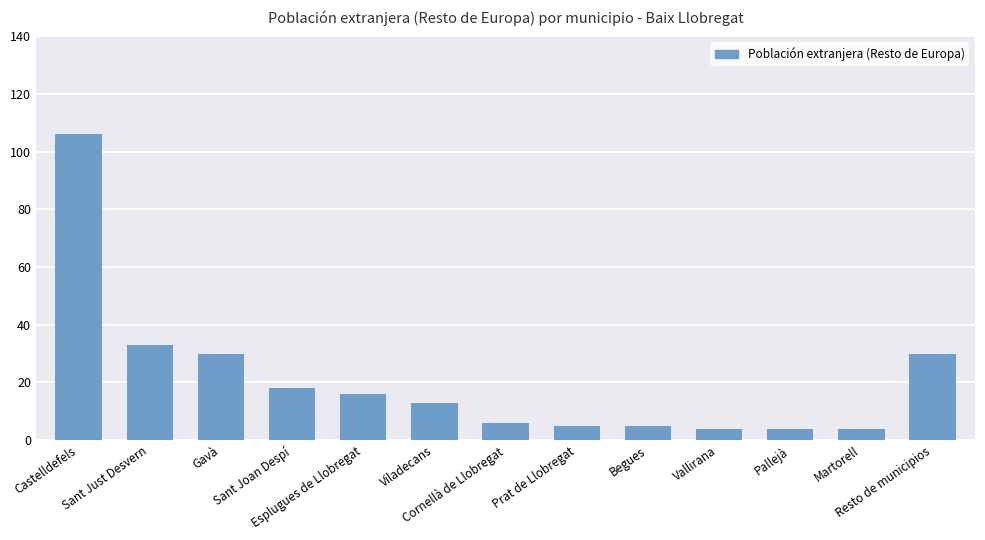

What is the average value?

21